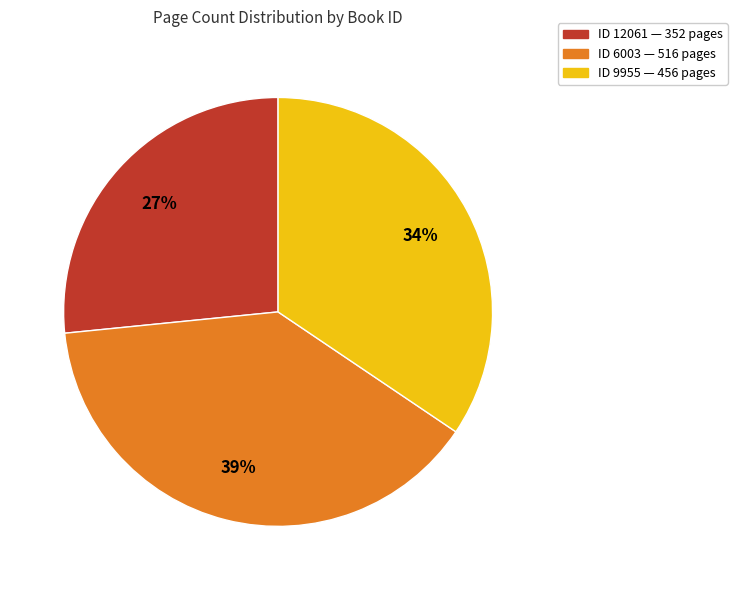

Which has a higher value, ID 6003 — 516 pages or ID 9955 — 456 pages?

ID 6003 — 516 pages